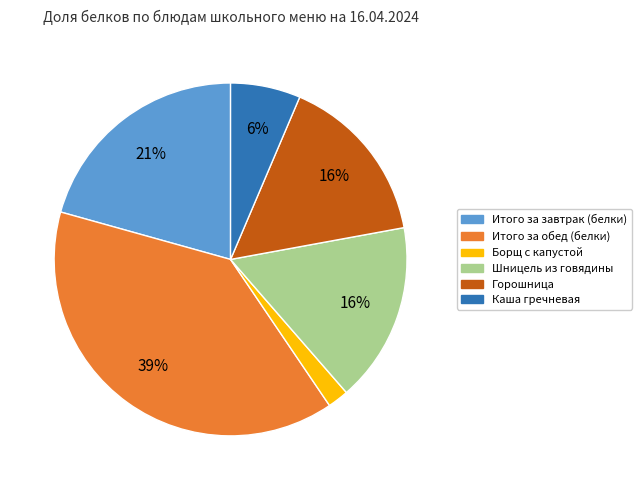

The Горошница slice represents 16% of the pie. True or false?

True